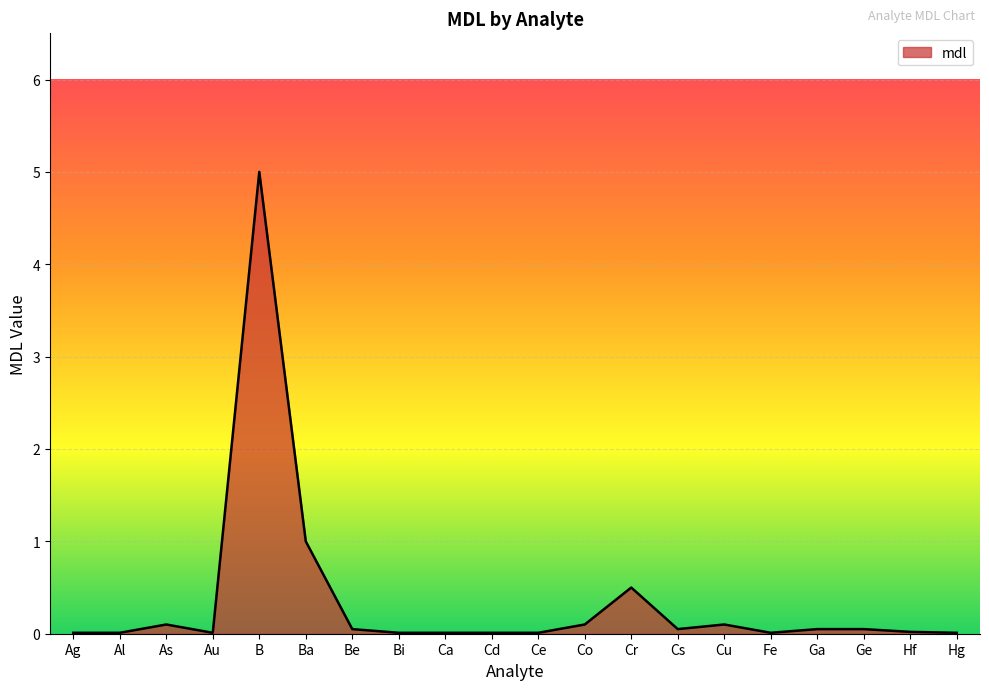

Which has a higher value, As or B?

B